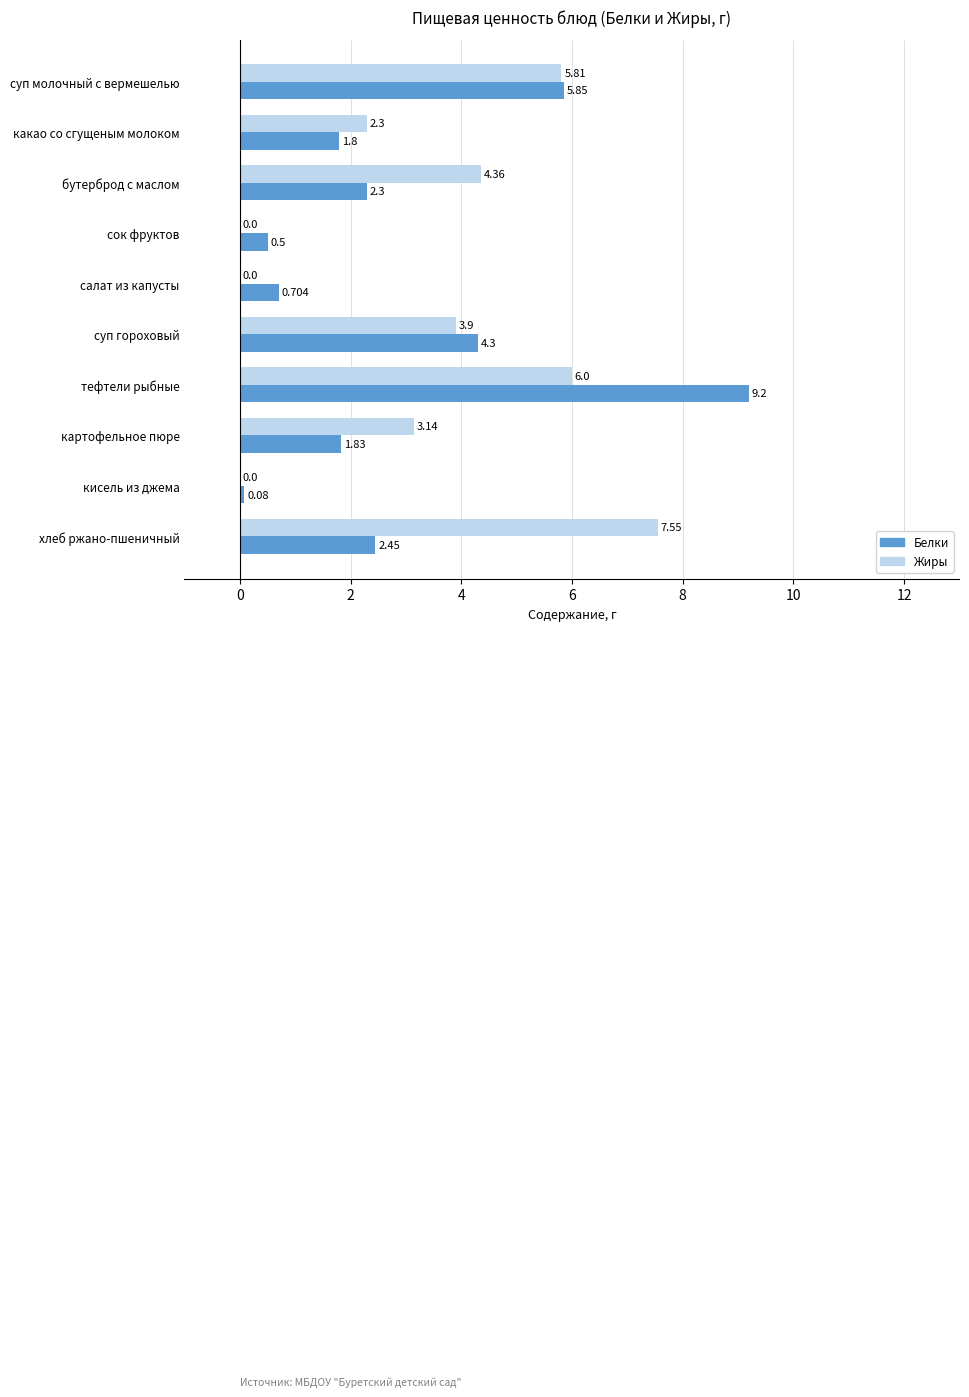

Where is Жиры nearest to the value 3?

картофельное пюре